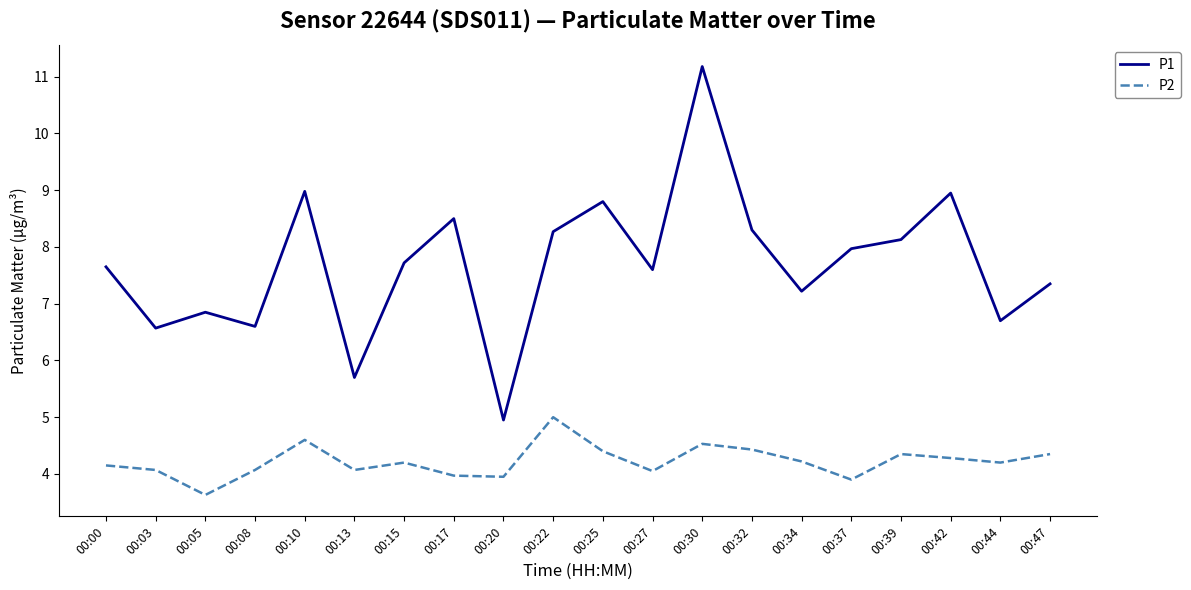

The P2 series shows 4.3 at 00:42. True or false?

True